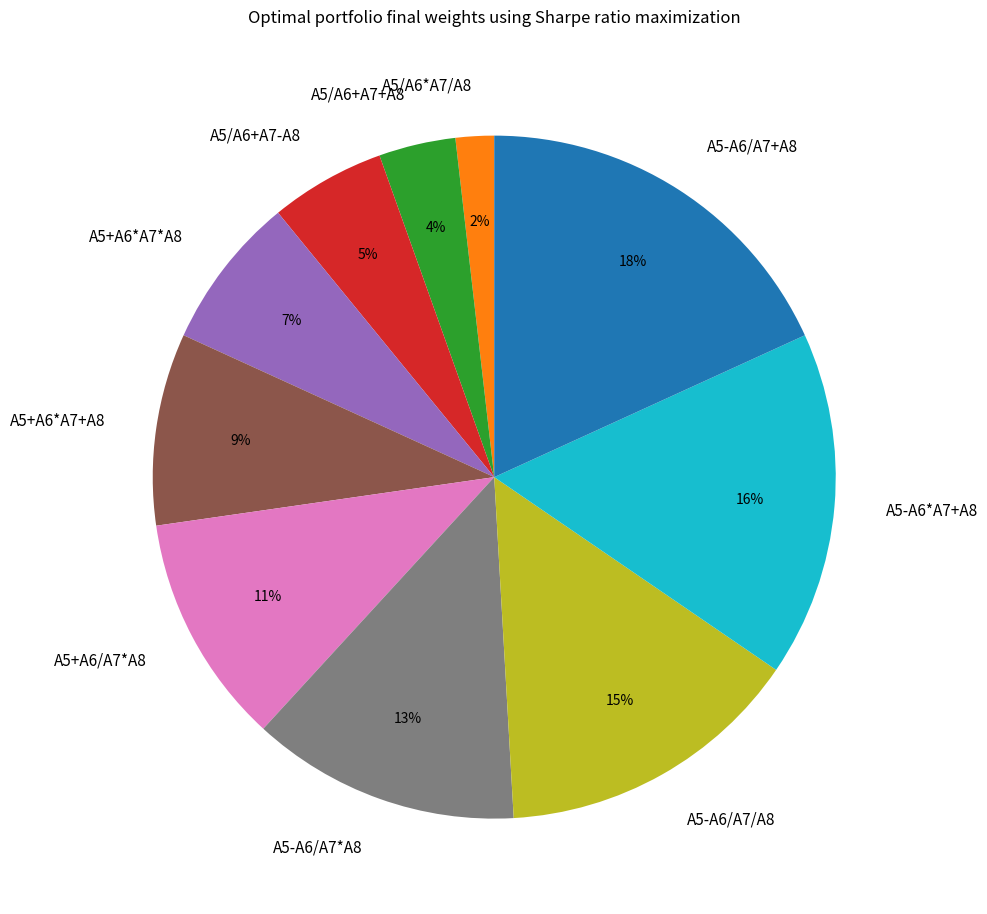

Between A5+A6*A7*A8 and A5/A6+A7+A8, which is larger?

A5+A6*A7*A8